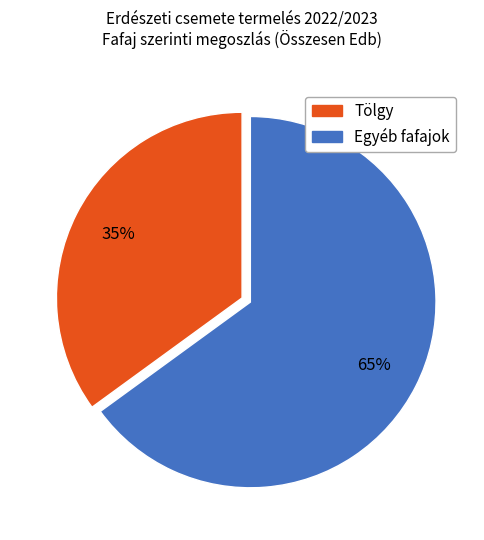

To the nearest percent, what is the difference between the largest and smallest slice percentages?

30%